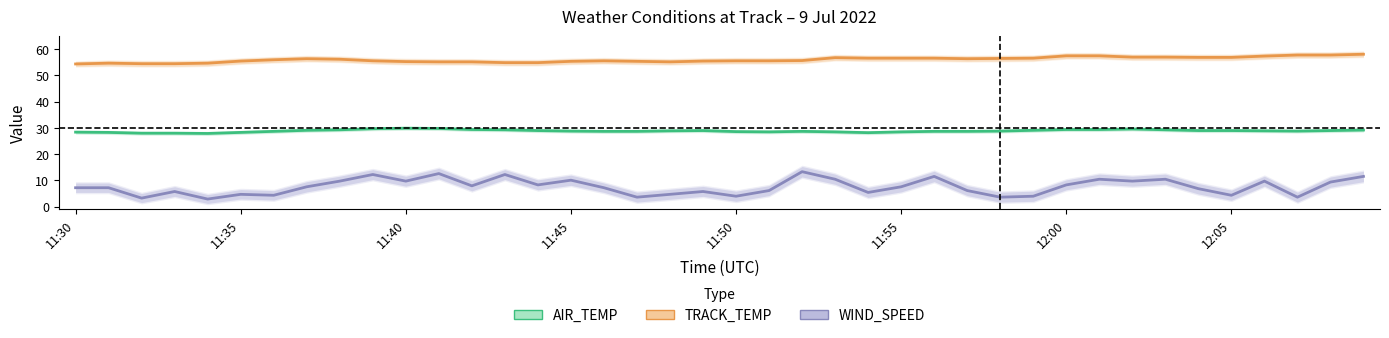

List the series in order of their overall mean, lowest first.

WIND_SPEED, AIR_TEMP, TRACK_TEMP